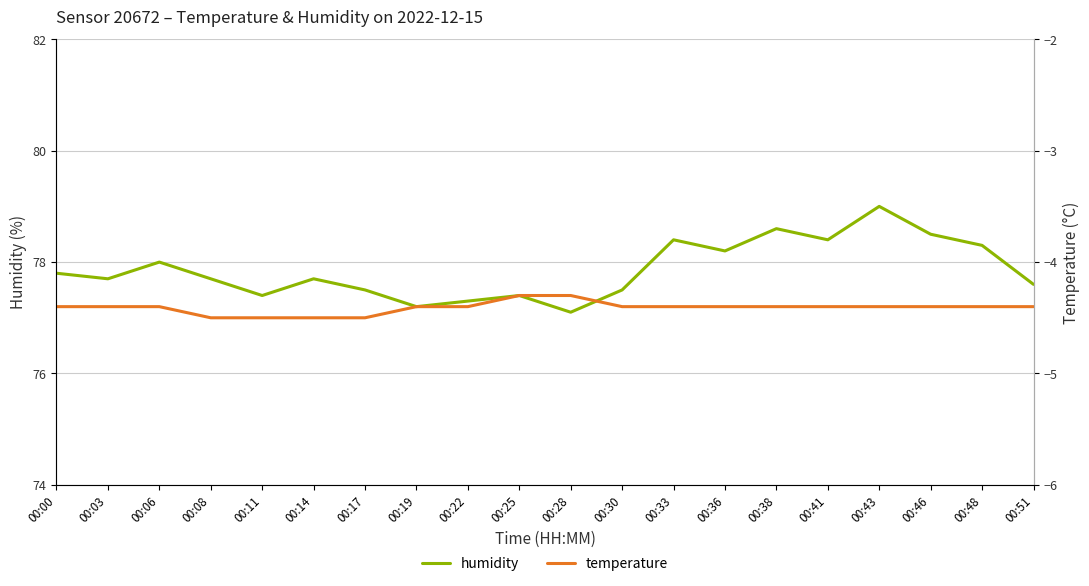

What are all the series names shown in the legend?

humidity, temperature